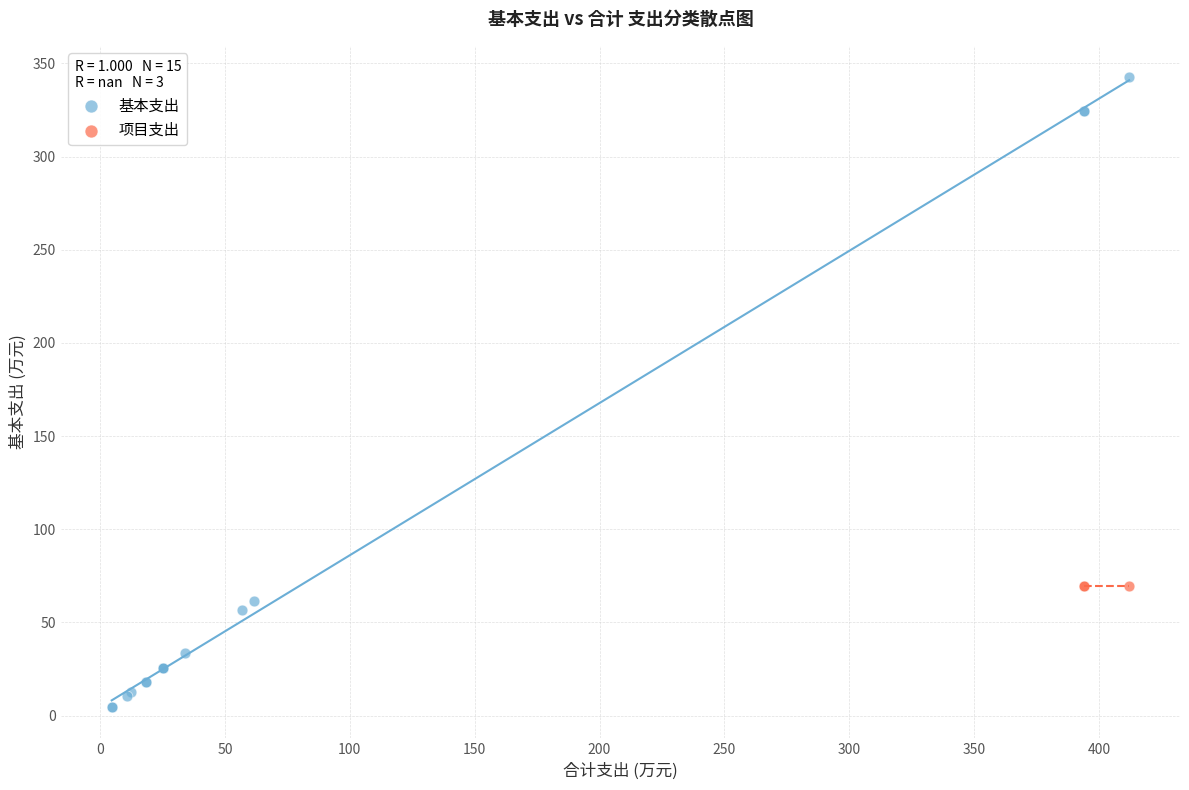

Which series contains the lowest Y value?

基本支出